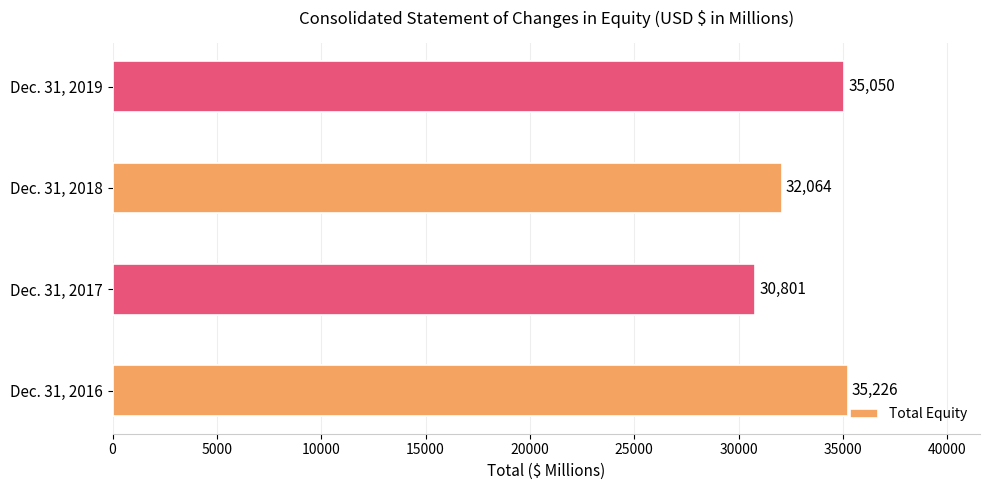

True or false: the data shows 12082 at Dec. 31, 2019.

False